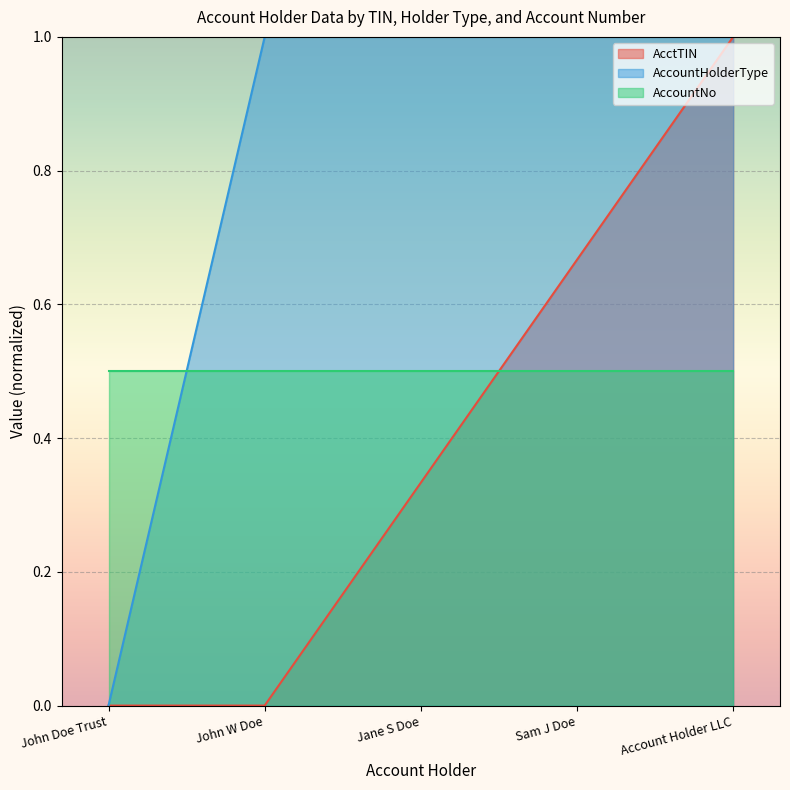

What is the average value of the AcctTIN series?

0.4